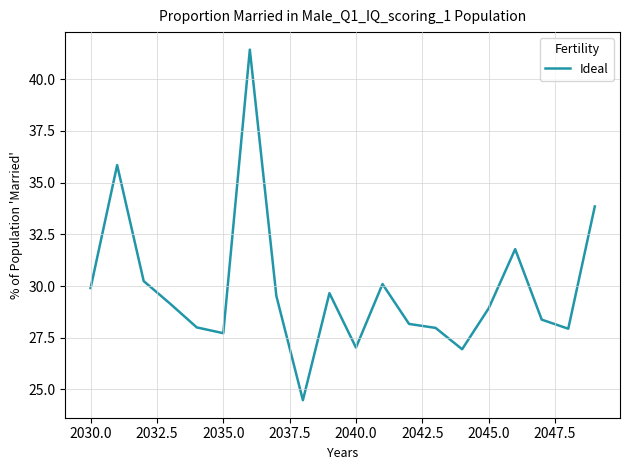

What is the greatest value displayed?

41.4